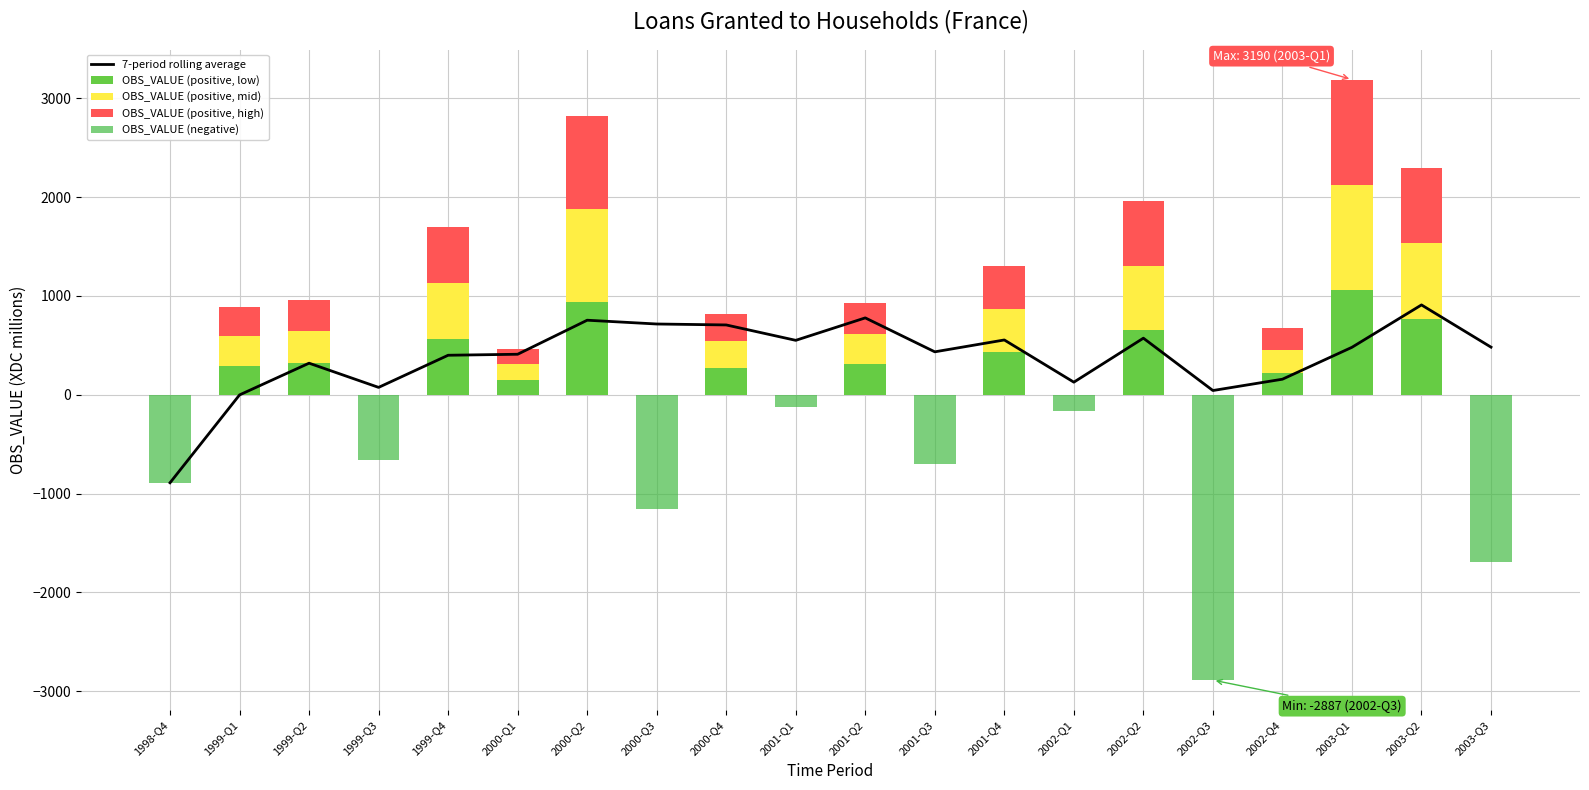

At which label does OBS_VALUE (positive, high) first exceed 273?

1999-Q1